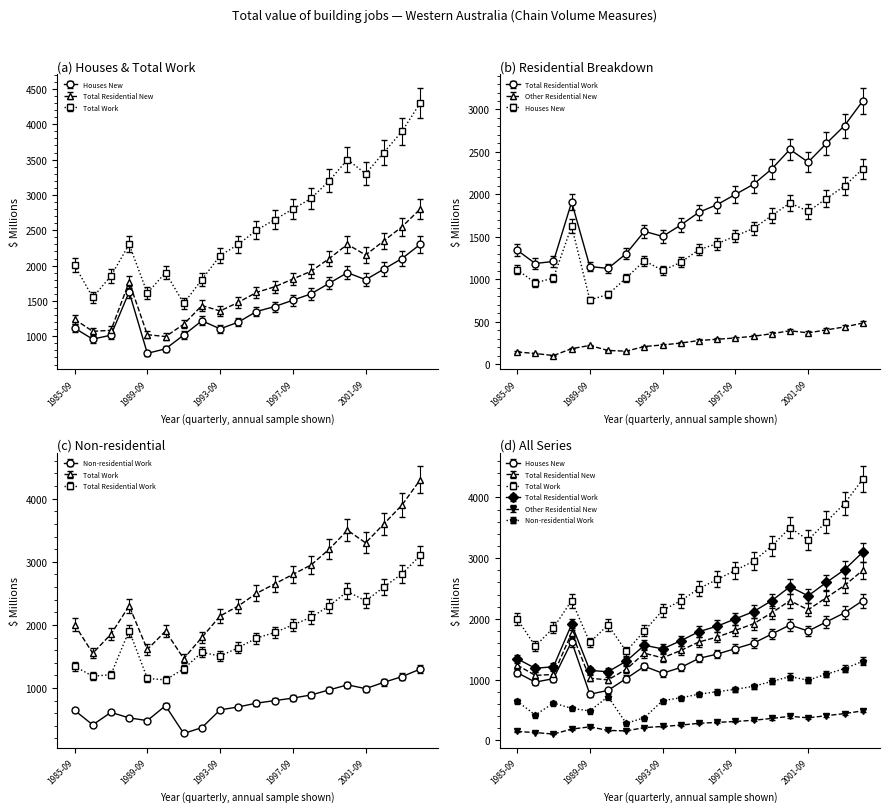

The Other Residential New series shows 102.9 at 1987-09. True or false?

True